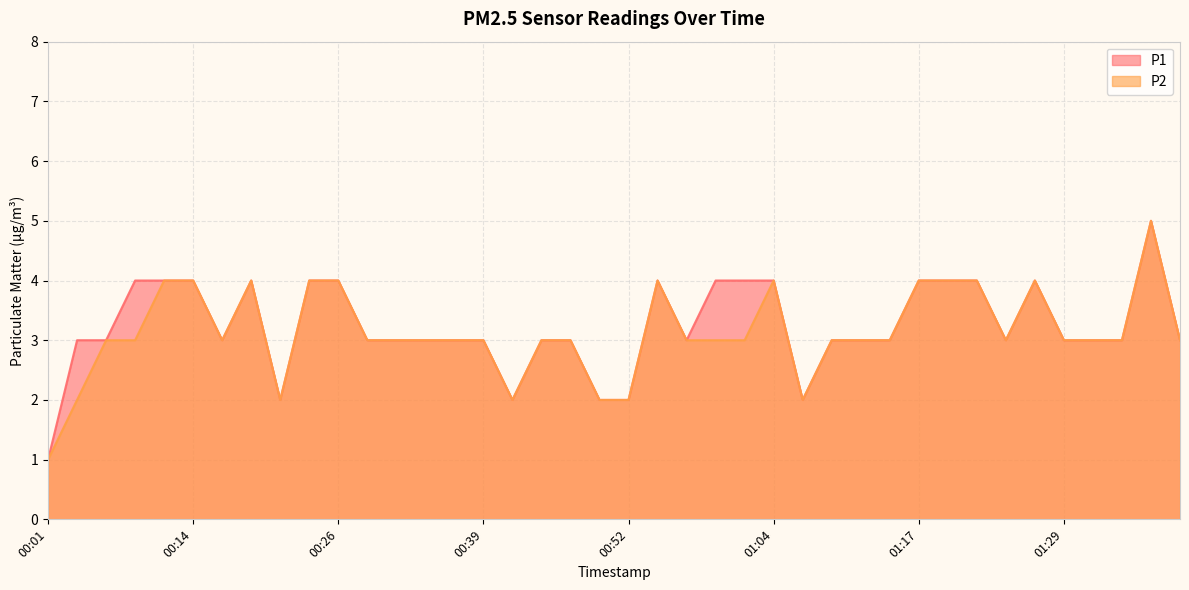

What is the sum of the P2 values at 01:09 and 01:32?

6